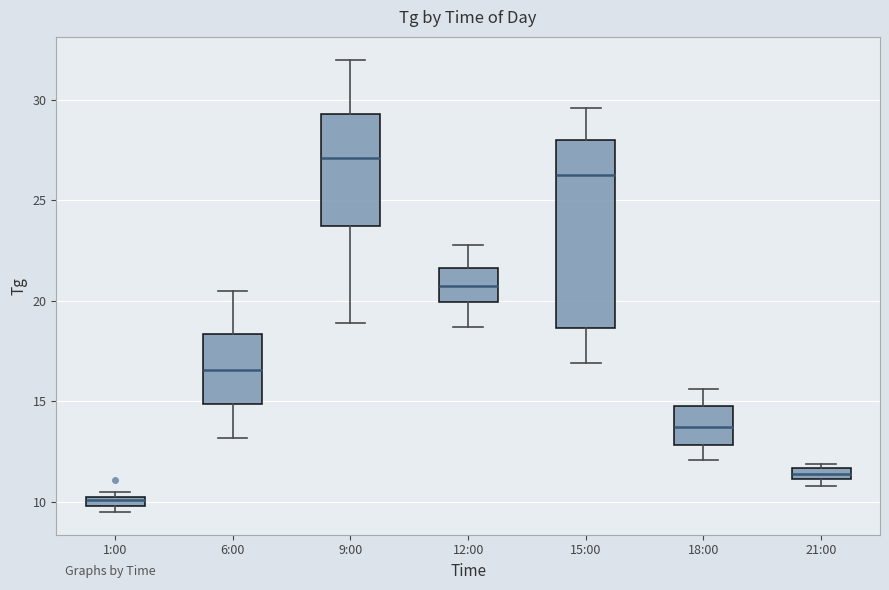

Which box's median line is the highest?

9:00